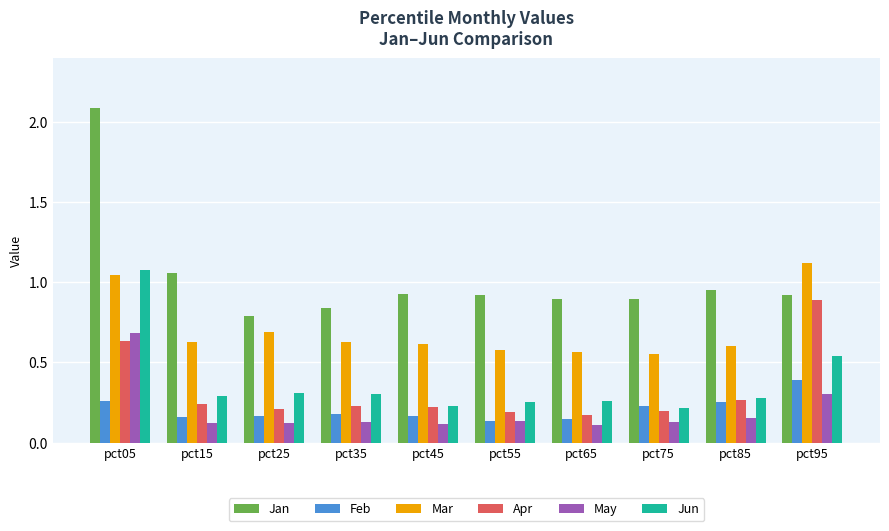

The Feb series shows 0.2 at pct45. True or false?

True